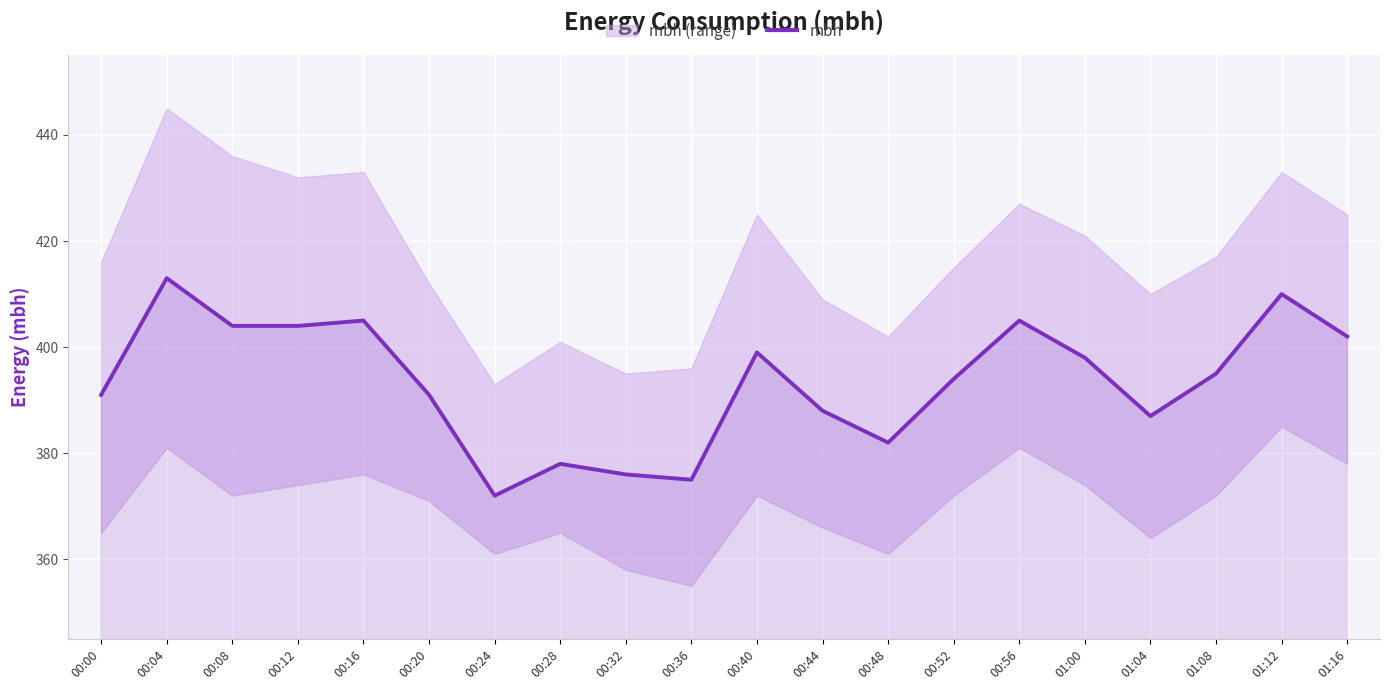

Reading left to right, extract all data points from this chart.

00:00=391	00:04=413	00:08=404	00:12=404	00:16=405	00:20=391	00:24=372	00:28=378	00:32=376	00:36=375	00:40=399	00:44=388	00:48=382	00:52=394	00:56=405	01:00=398	01:04=387	01:08=395	01:12=410	01:16=402